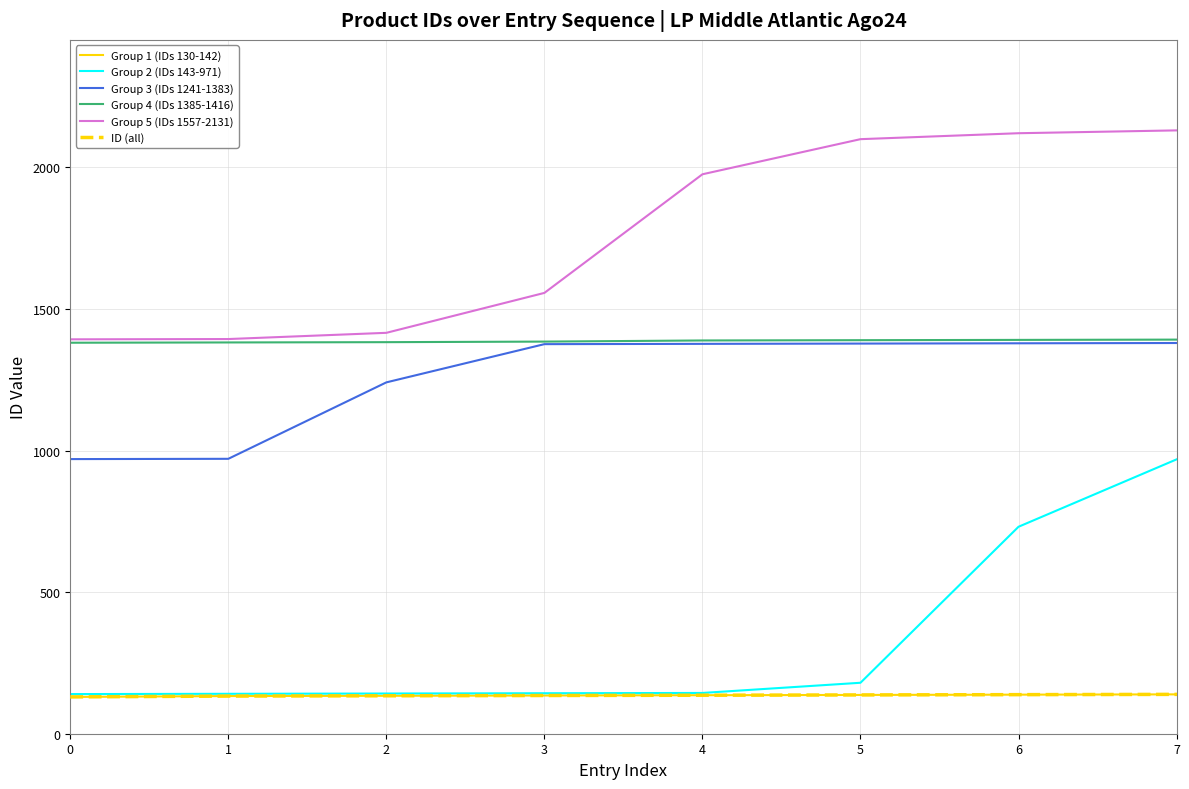

True or false: Group 5 (IDs 1557-2131) and Group 1 (IDs 130-142) intersect in this chart.

False